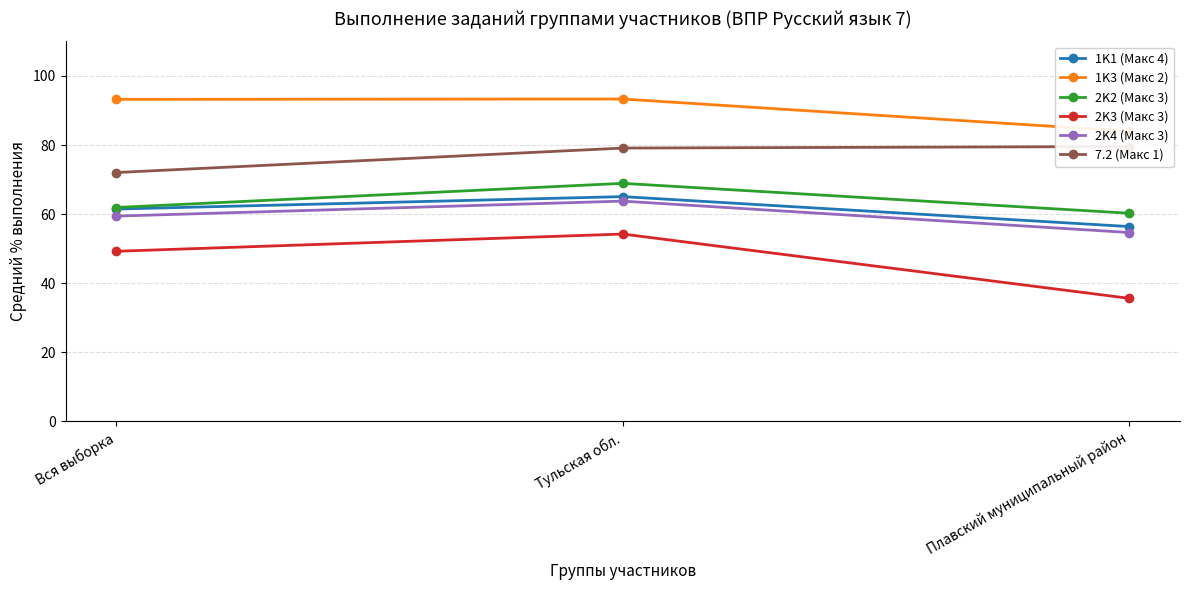

How many data points does each series have?

3